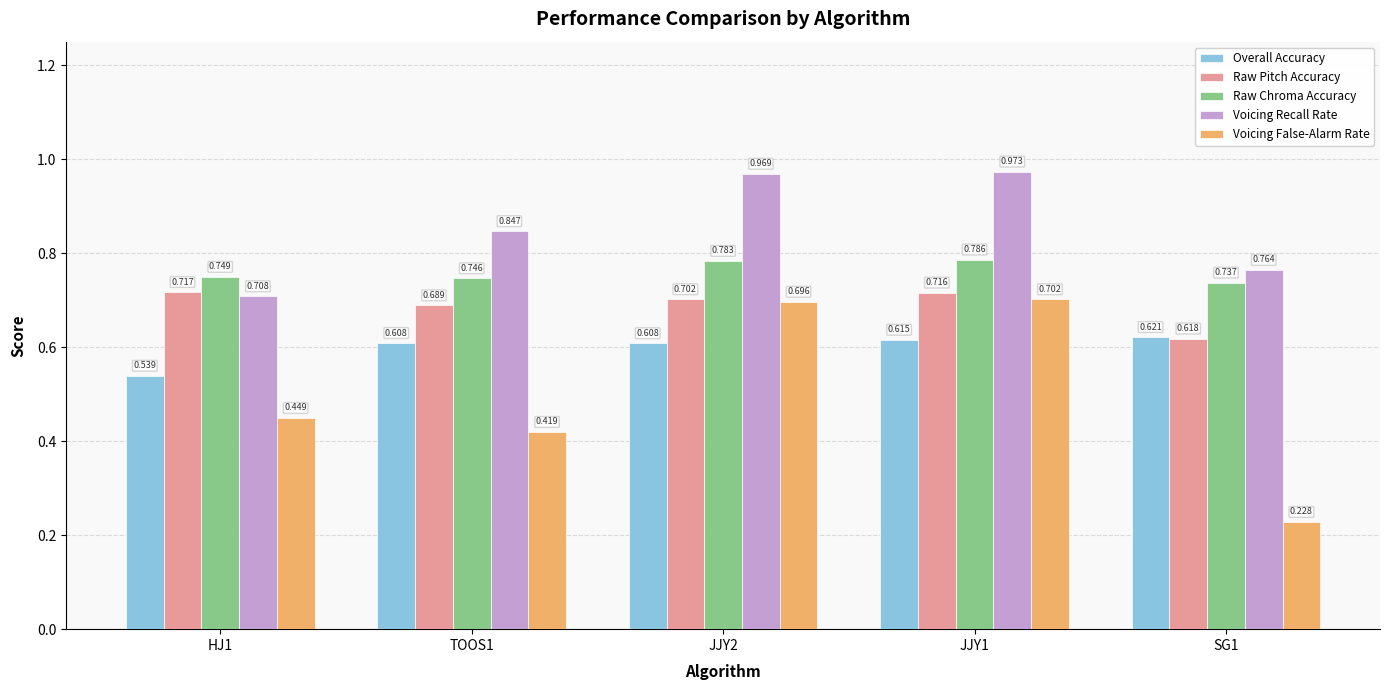

What are all the series names shown in the legend?

Overall Accuracy, Raw Pitch Accuracy, Raw Chroma Accuracy, Voicing Recall Rate, Voicing False-Alarm Rate